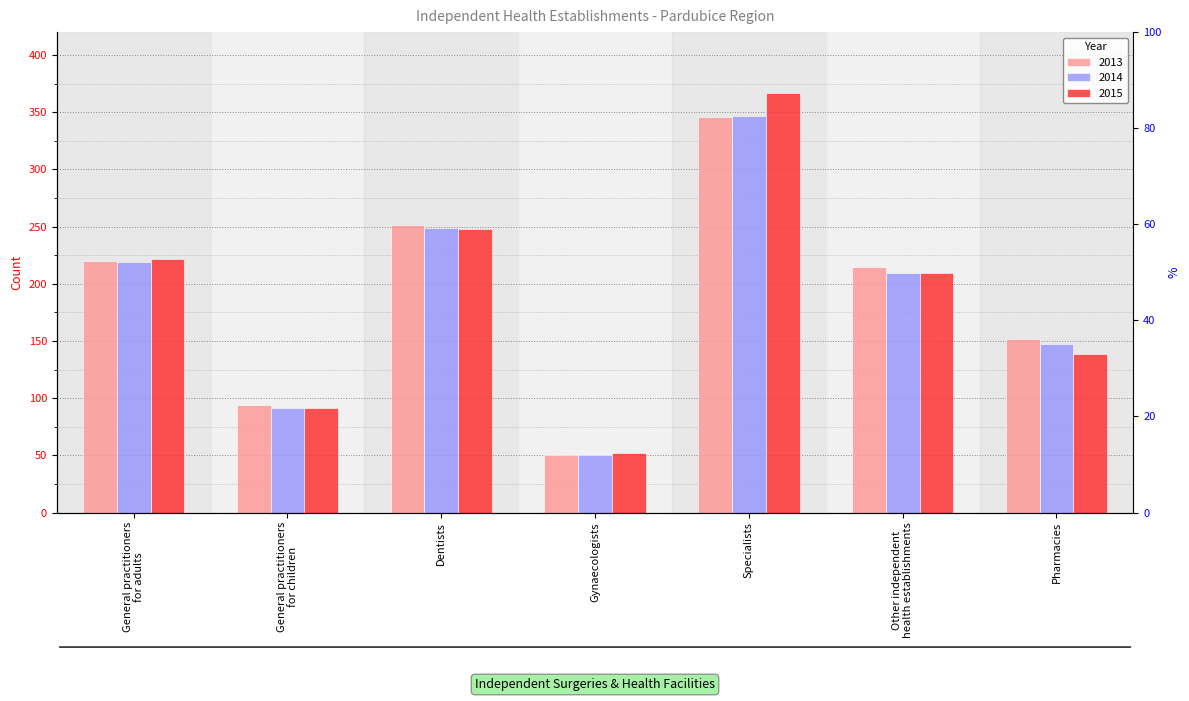

Is it true that 2015 equals 211 at Specialists?

False